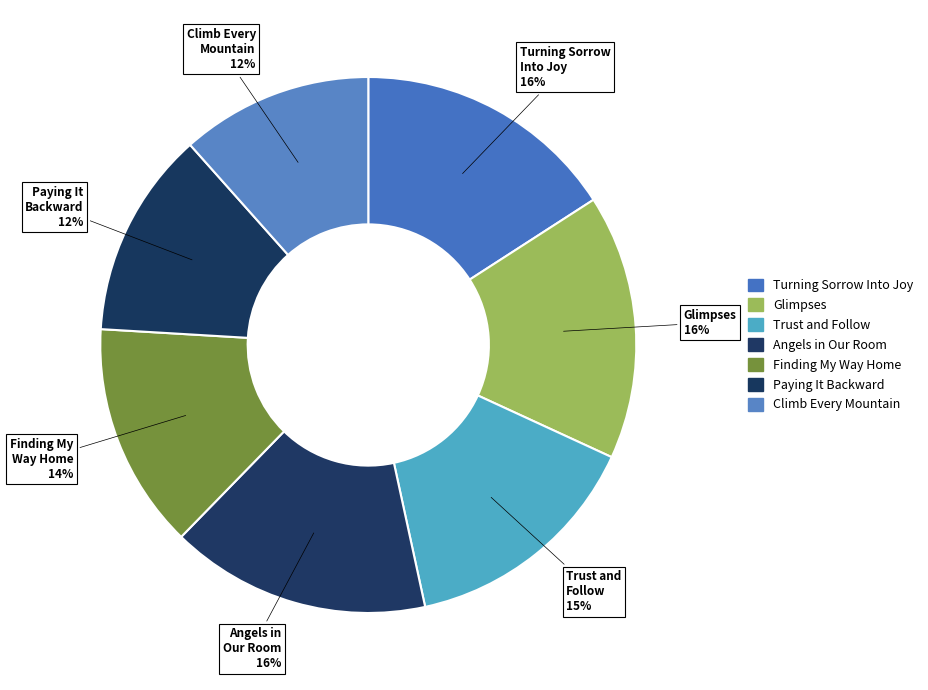

How many slices are in this pie chart?

7